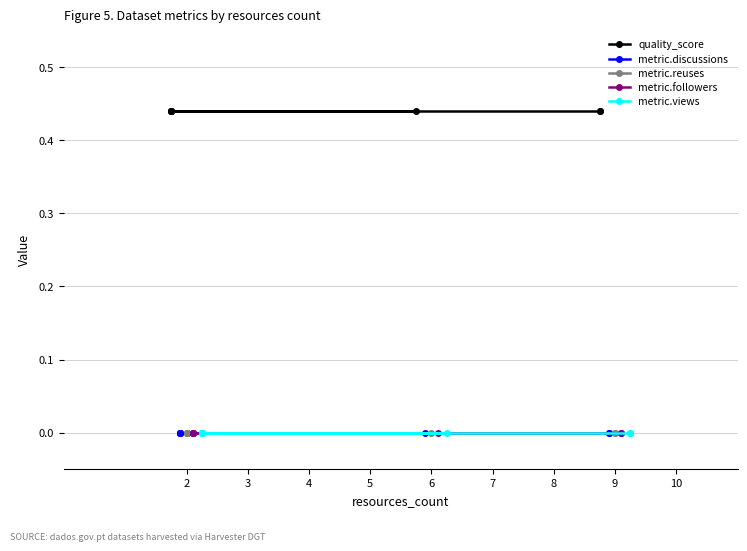

At which label is metric.discussions closest to 0?

2